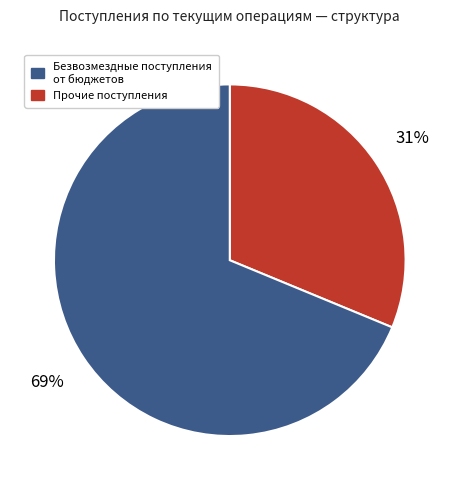

Does any single category account for the majority?

Yes